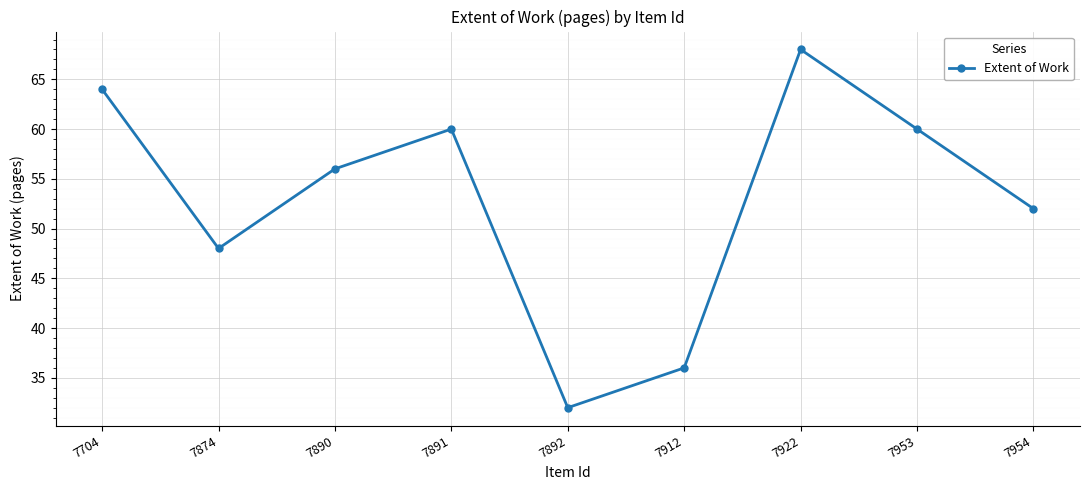

Reading left to right, what are all the values shown in this chart?

64	48	56	60	32	36	68	60	52